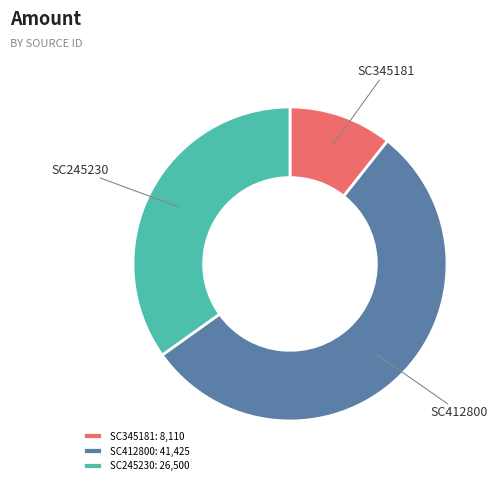

Rank the categories by value from lowest to highest.

SC345181, SC245230, SC412800